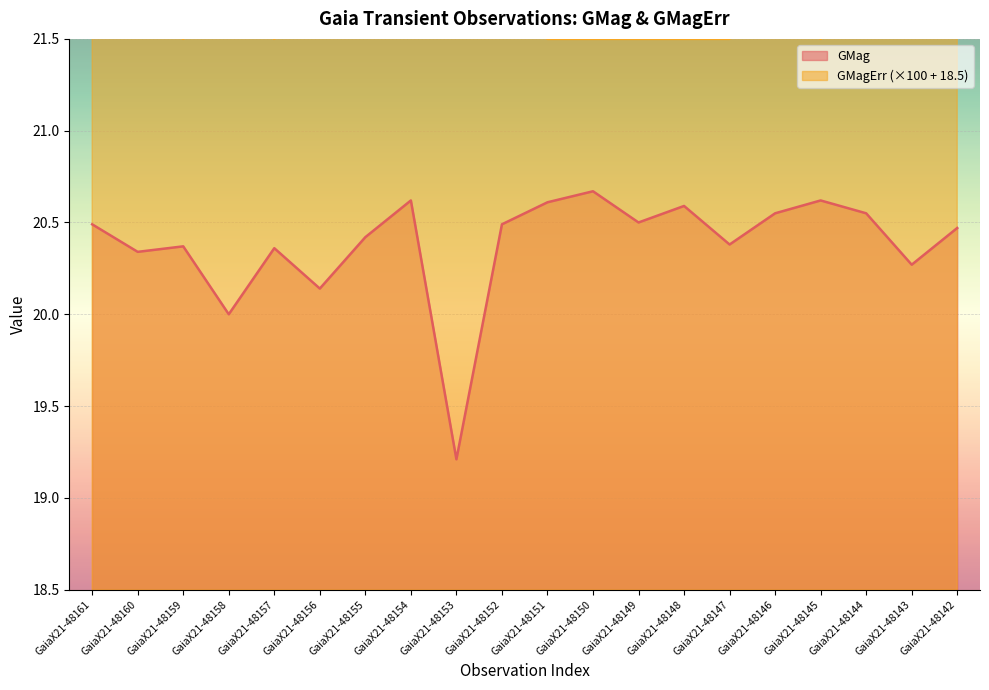

Where does the GMag series first go above 20?

GaiaX21-48161